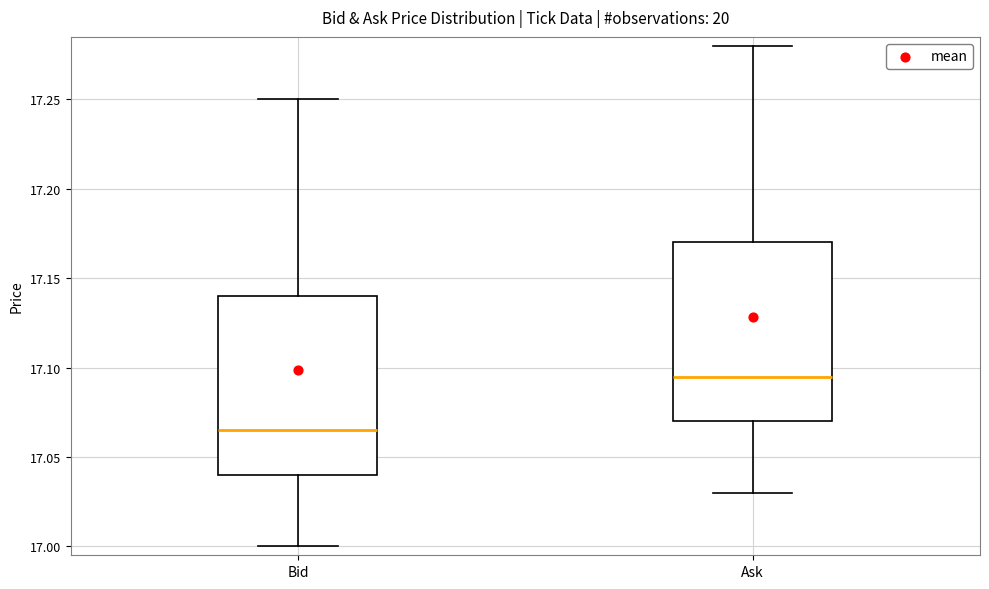

Reading left to right, read every box against the y-axis: the position of its median line, the range the box covers, and the ends of its whiskers. The values are not printed on the chart, so give them approximately, as read against the axis.

Bid: median 17.065, box 17.040 to 17.140, whiskers 17.000 to 17.250
Ask: median 17.095, box 17.070 to 17.170, whiskers 17.030 to 17.280